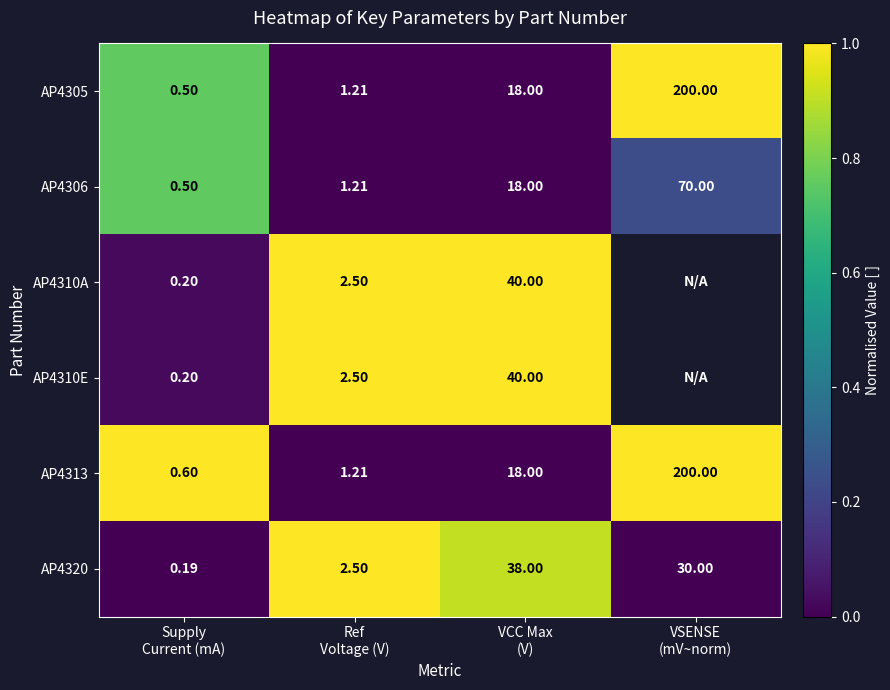

Is it true that AP4310A equals 1.0 at Ref Voltage (V)?

True